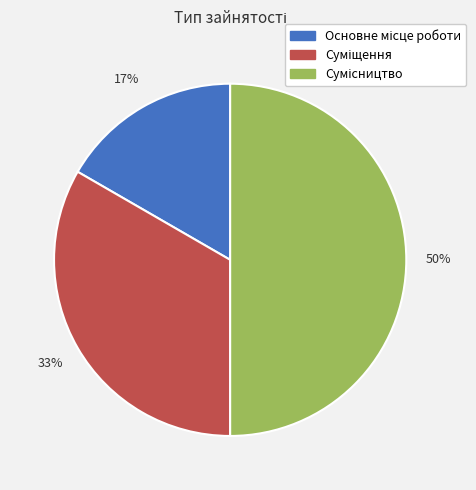

To the nearest percent, what is the difference between the largest and smallest slice percentages?

33%